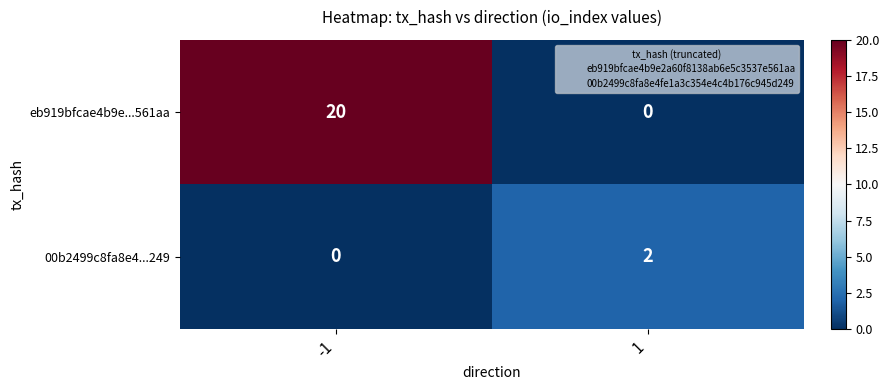

Count the number of data series in this chart.

2